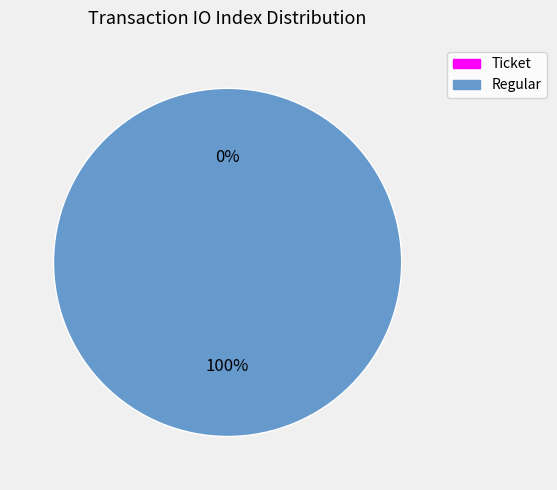

To the nearest percent, what is the combined percentage of Regular (io_index=14) and Ticket (io_index=0)?

100%